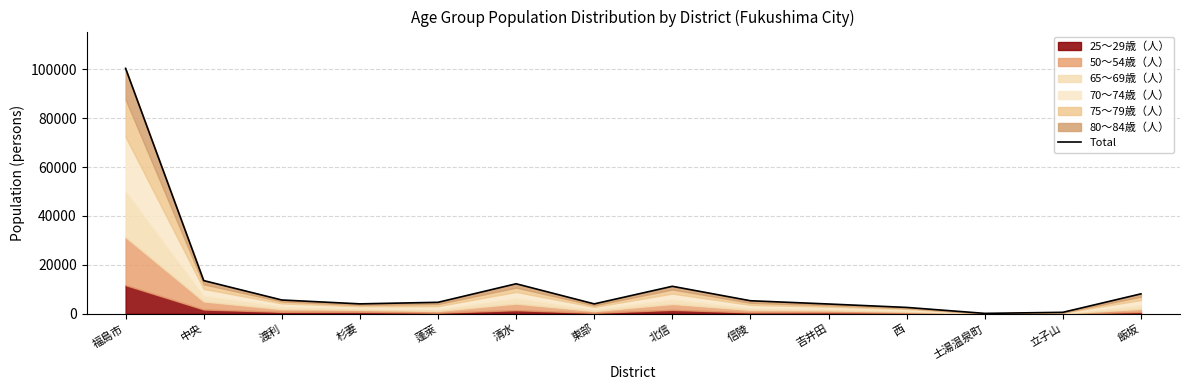

How many categories are shown in the chart?

14